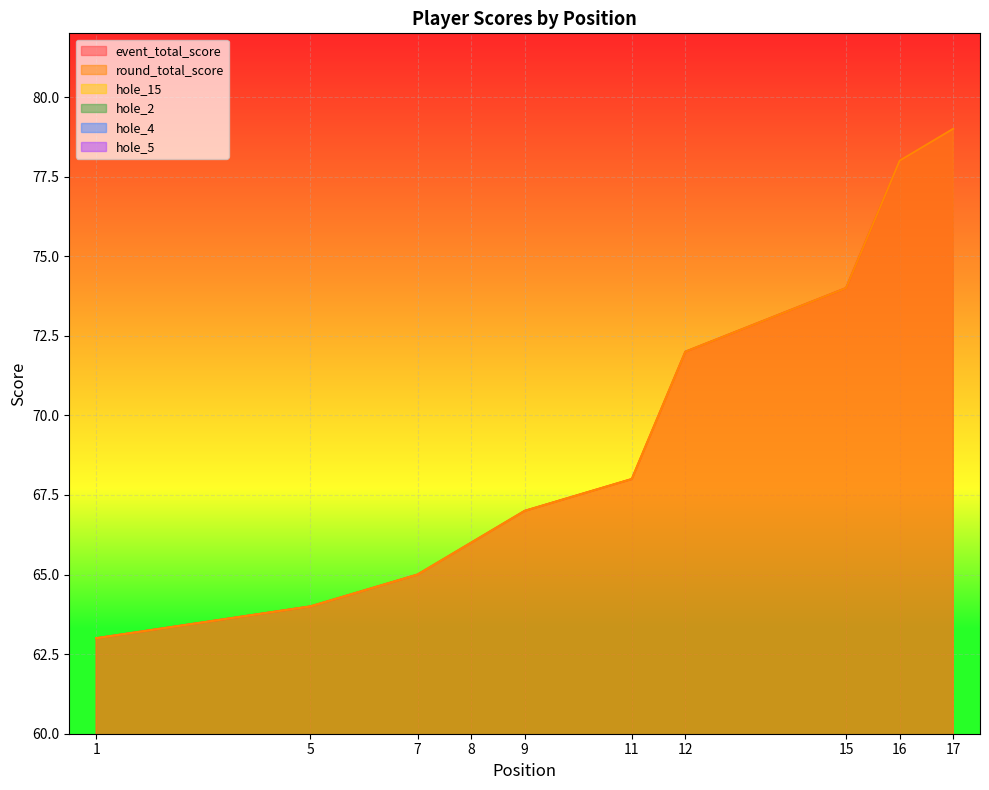

How many data points in hole_4 are less than 3?

4